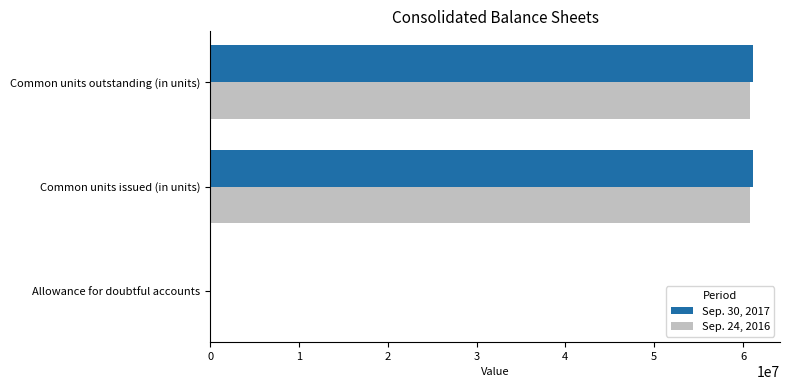

What are all the series names shown in the legend?

Sep. 30, 2017, Sep. 24, 2016